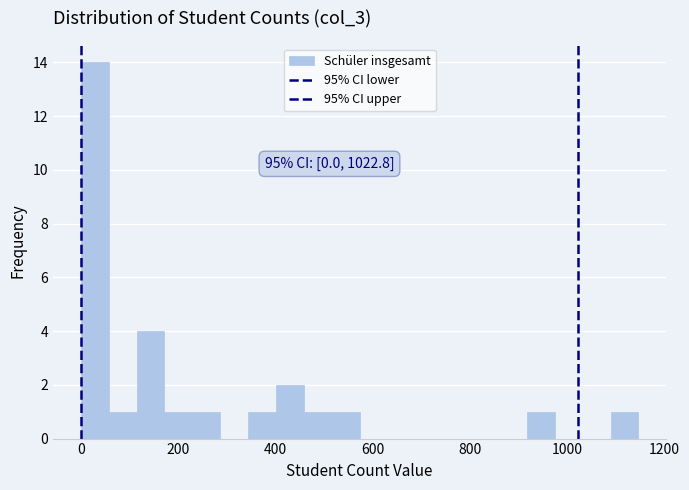

Read against the x-axis, roughly where is the centre of the tallest bar?

20